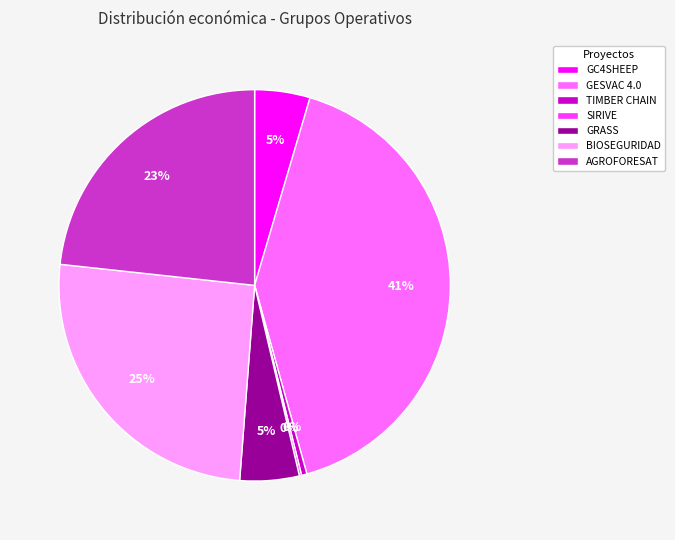

To the nearest percent, what percentage of the pie is BIOSEGURIDAD?

25%